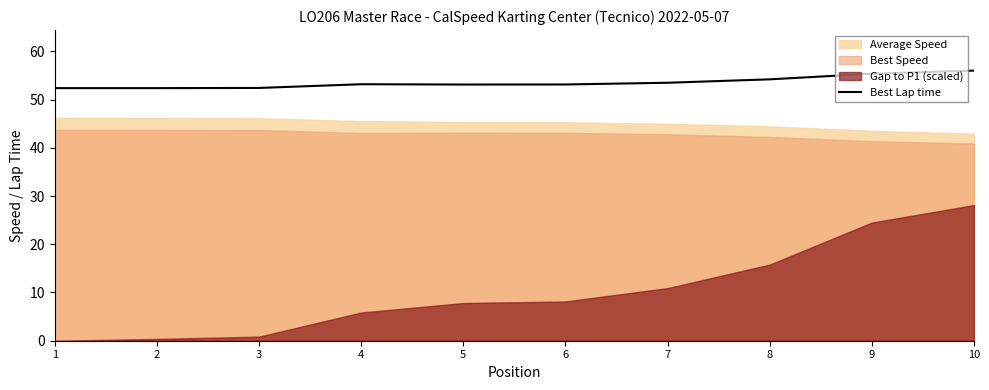

Is it true that the value at 7 is 86.7?

False